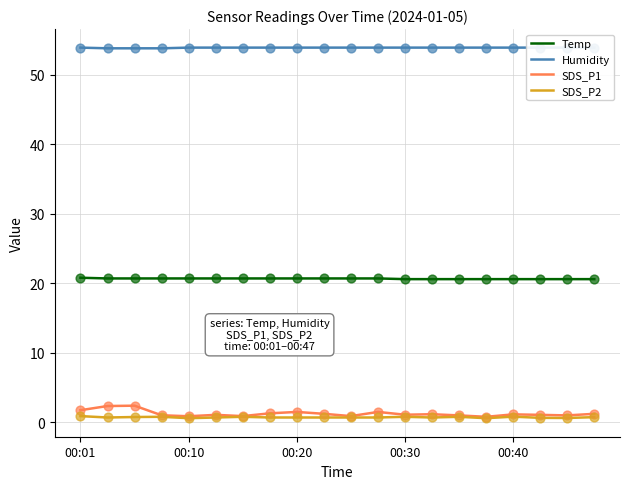

Which series contains the lowest Y value?

SDS_P2